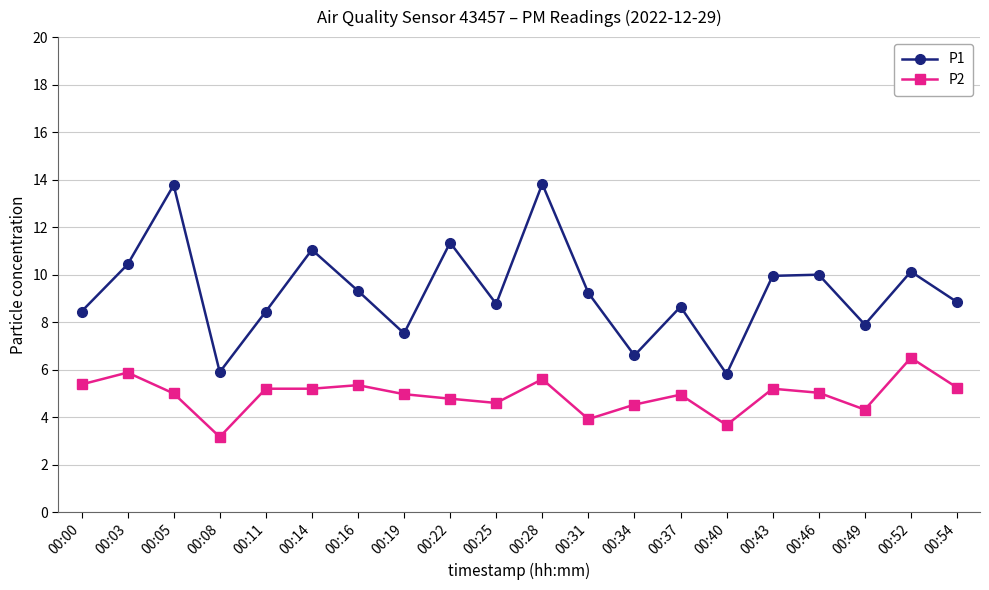

At which category does P2 reach its first local valley?

00:08